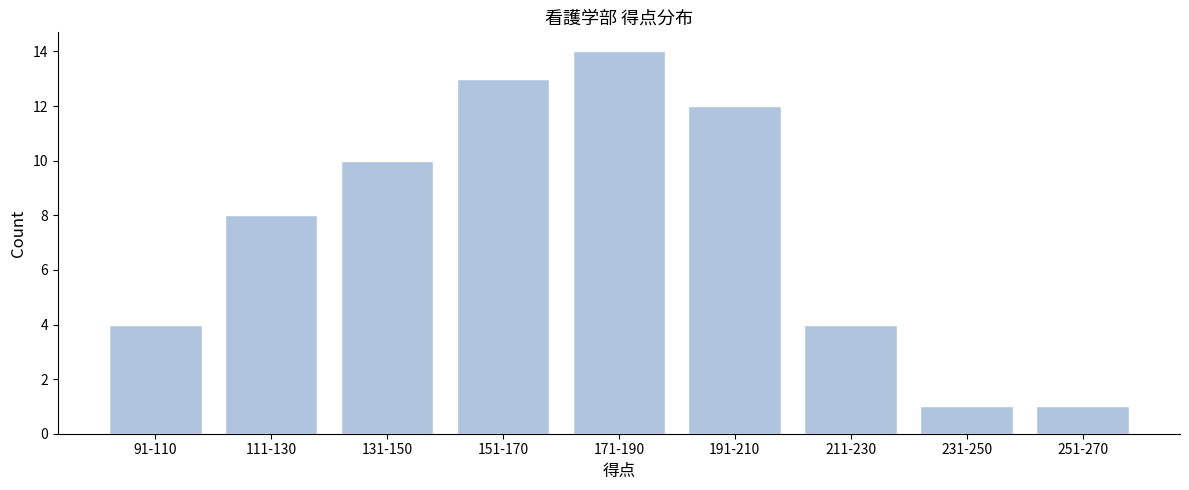

Reading left to right, what are all the values shown in this chart?

91-110=4	111-130=8	131-150=10	151-170=13	171-190=14	191-210=12	211-230=4	231-250=1	251-270=1